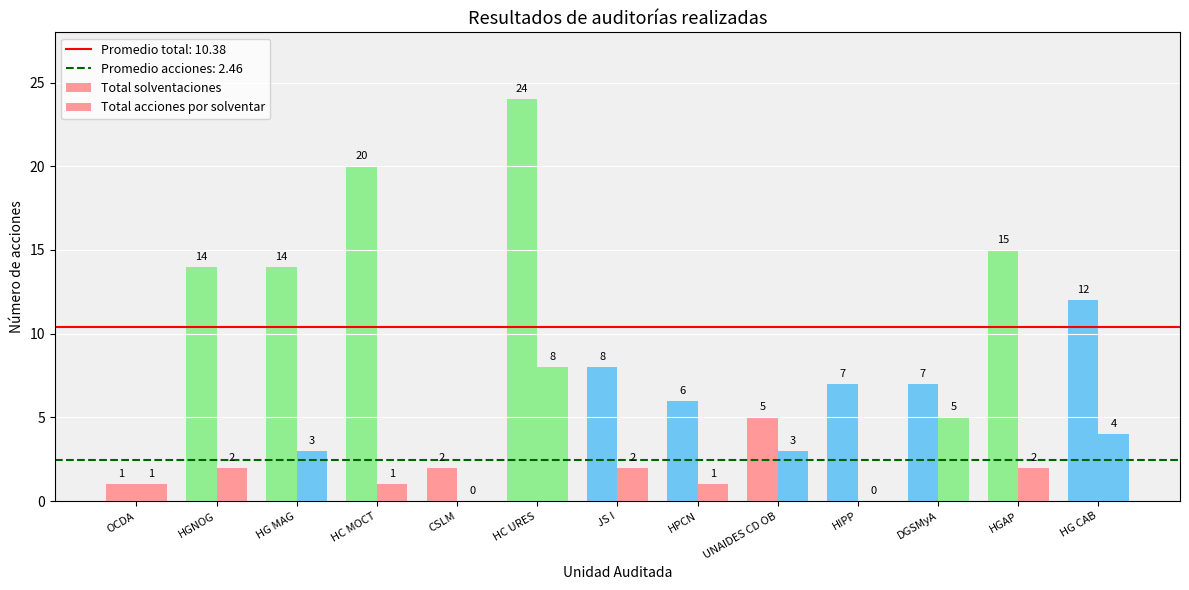

What is the total value across all series at HC URES?

32